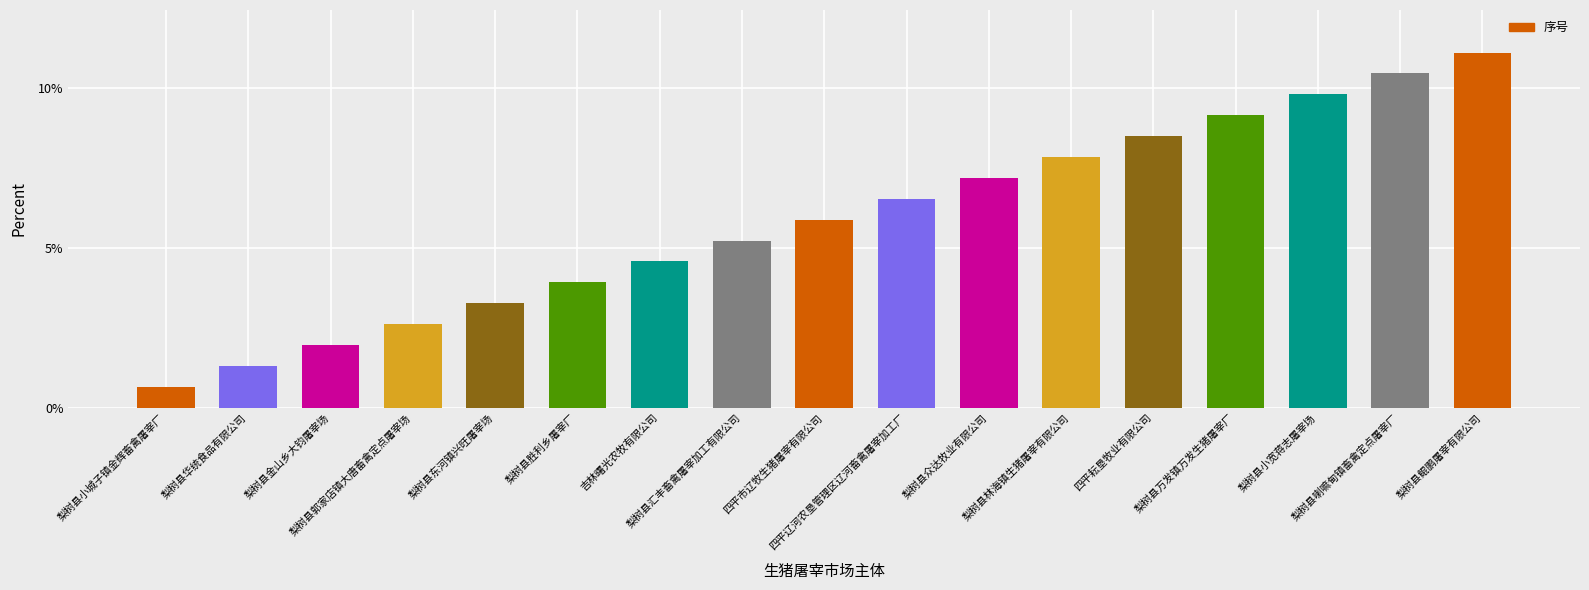

Which label corresponds to the smallest value in the chart?

梨树县小城子镇金辉畜禽屠宰厂